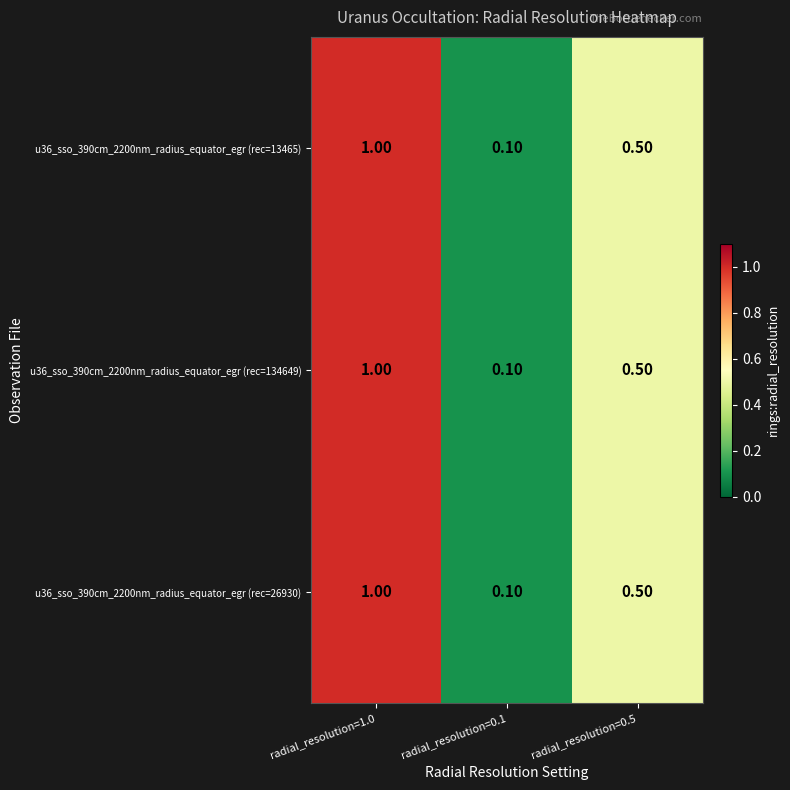

At how many categories does at least one series exceed 0?

3